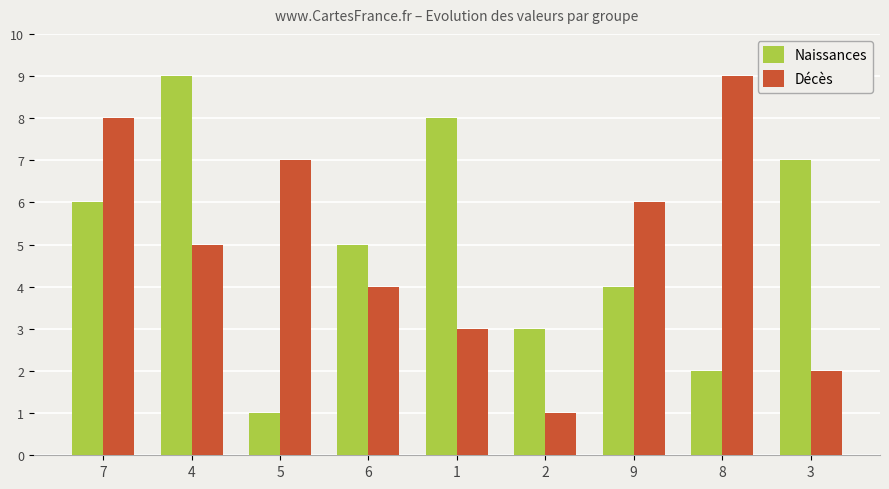

What position from the left is 1?

5